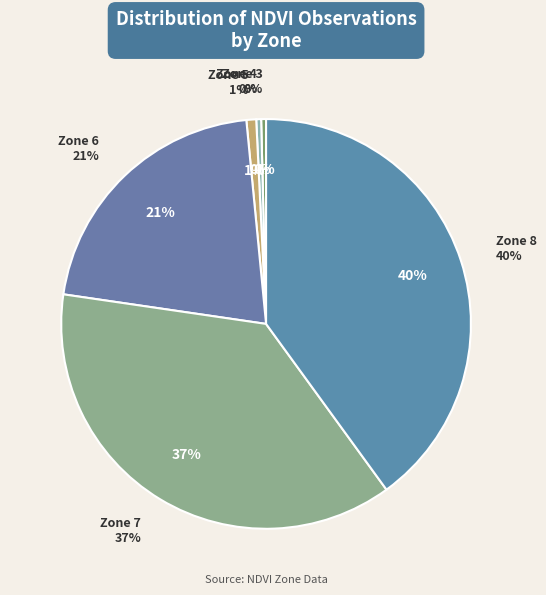

The Zone 4 slice represents 0% of the pie. True or false?

True